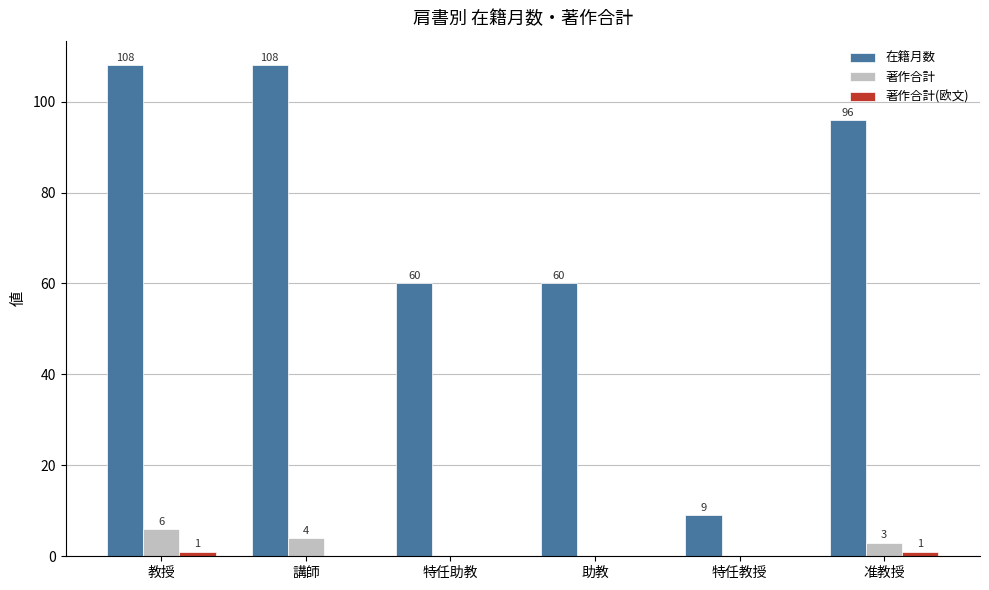

What is the average value of the 在籍月数 series?

74